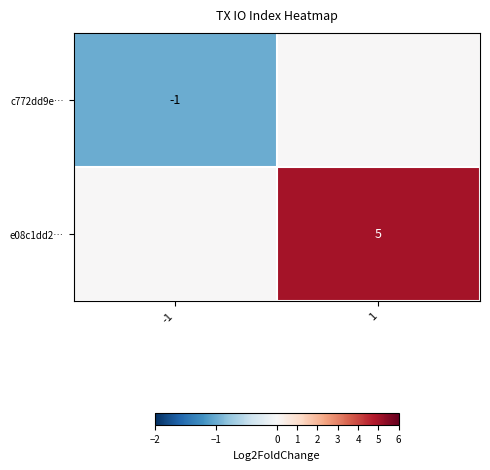

What is the total value across all series at 1?

5